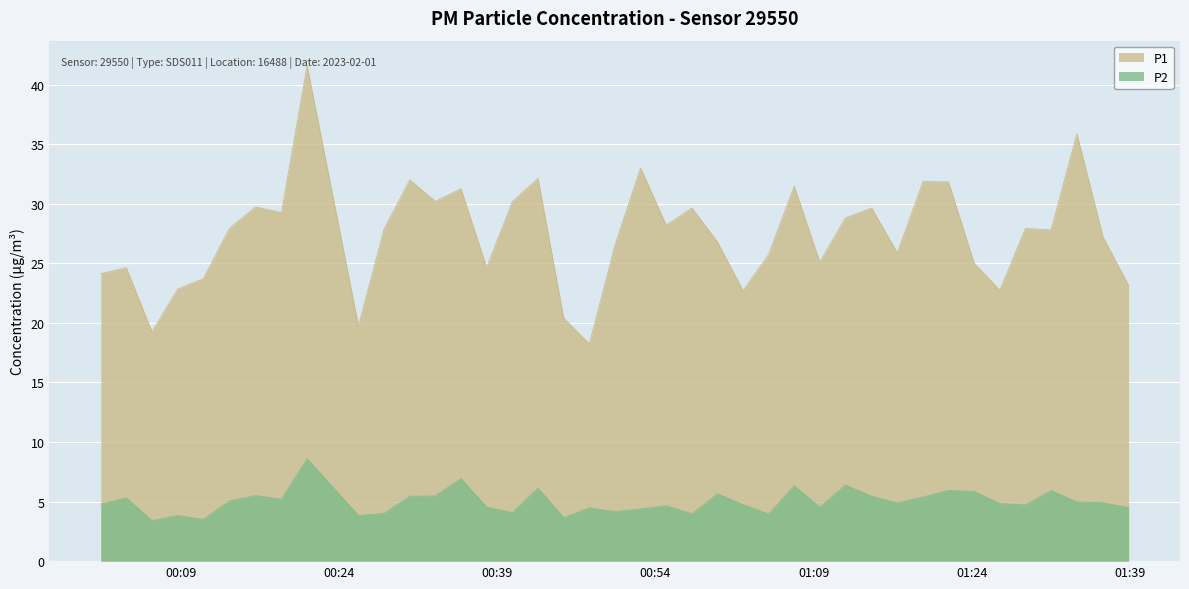

Which category has the highest value in the P2 series?

2023-02-01T00:20:59